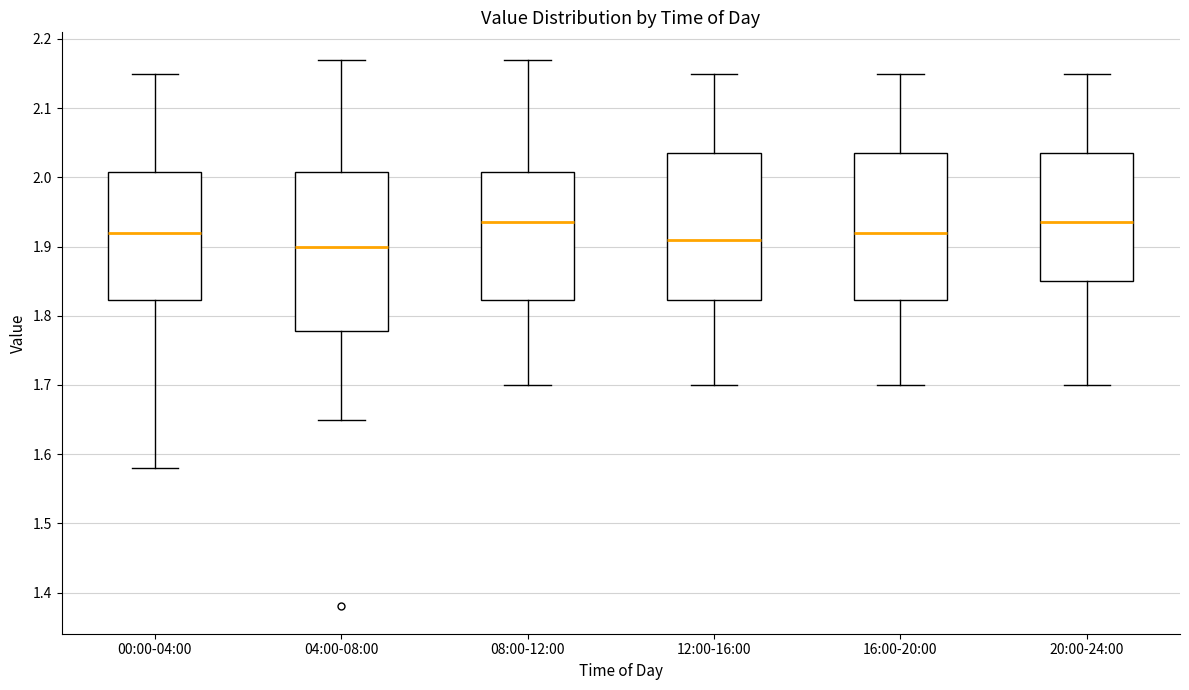

Reading left to right, read every box against the y-axis: the position of its median line, the range the box covers, and the ends of its whiskers. The values are not printed on the chart, so give them approximately, as read against the axis.

00:00-04:00: median 1.92, box 1.82 to 2.01, whiskers 1.58 to 2.15
04:00-08:00: median 1.90, box 1.78 to 2.01, whiskers 1.65 to 2.17
08:00-12:00: median 1.94, box 1.82 to 2.01, whiskers 1.70 to 2.17
12:00-16:00: median 1.91, box 1.82 to 2.04, whiskers 1.70 to 2.15
16:00-20:00: median 1.92, box 1.82 to 2.04, whiskers 1.70 to 2.15
20:00-24:00: median 1.94, box 1.85 to 2.04, whiskers 1.70 to 2.15